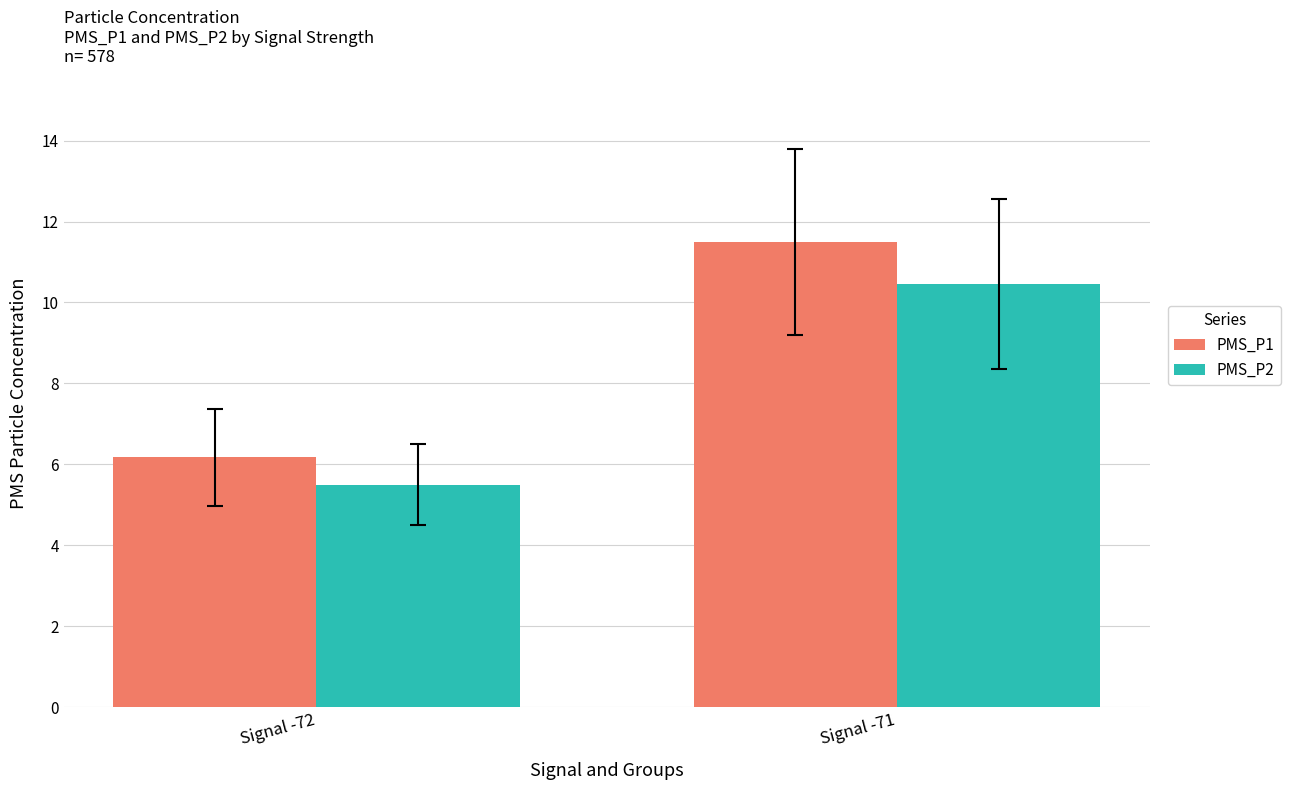

List the labels in order of PMS_P1 value, smallest first.

Signal -72, Signal -71